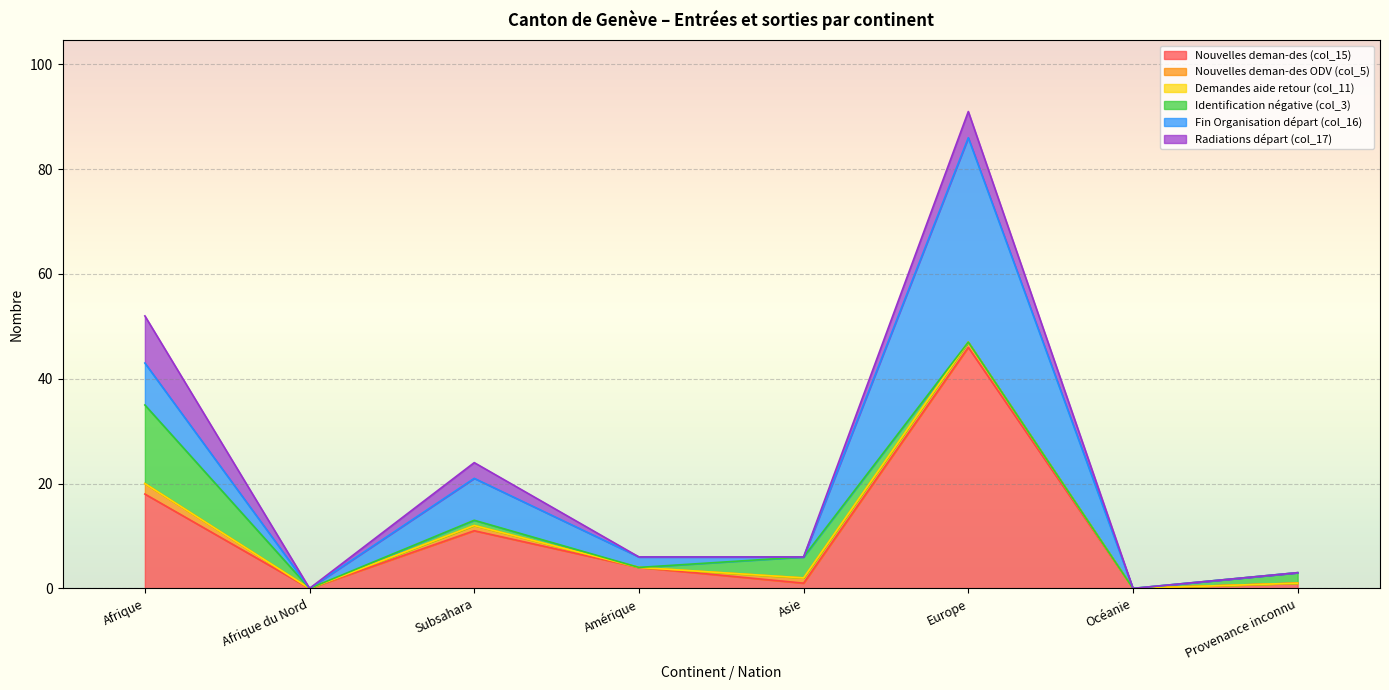

At which category is the sum across all series the highest?

Europe